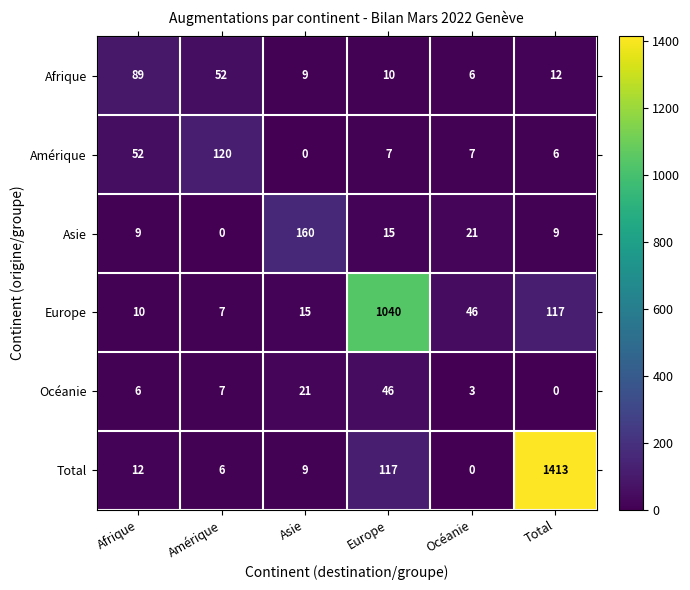

At which label does Asie reach its minimum?

Amérique